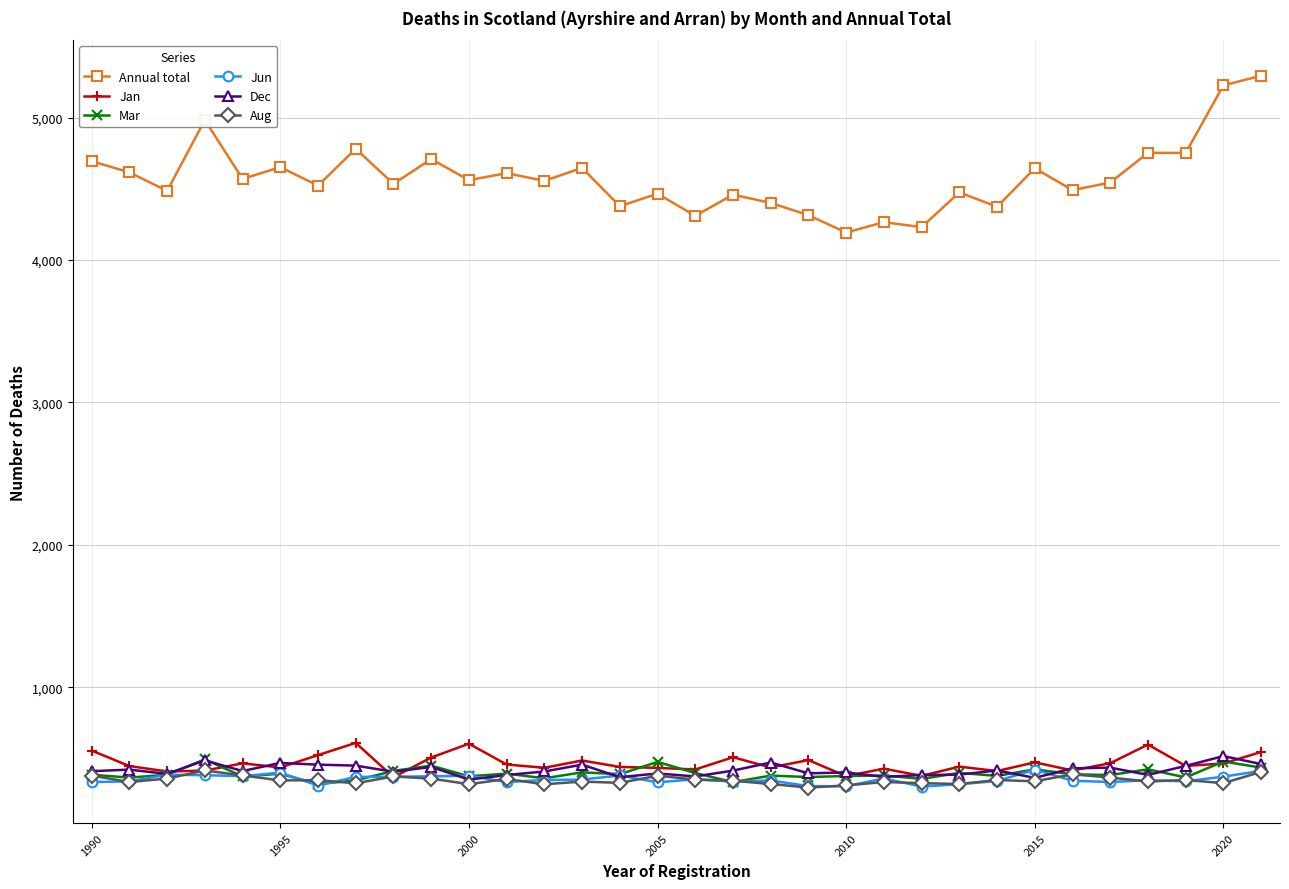

True or false: Annual total and Mar intersect in this chart.

False